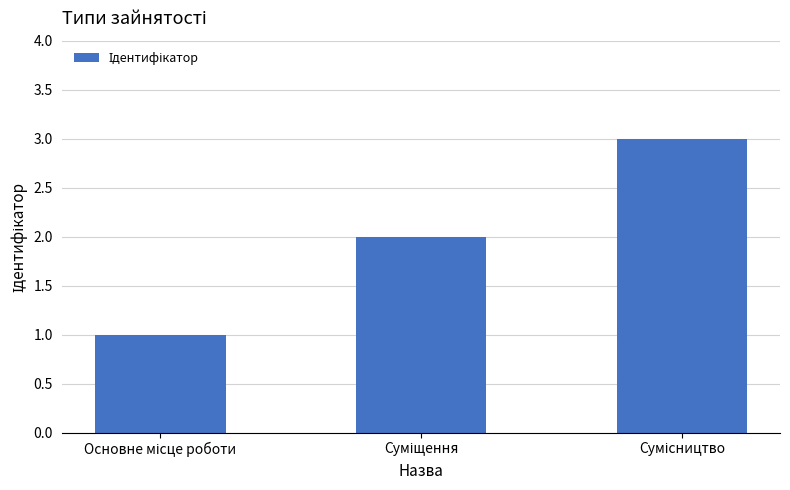

Reading right to left, extract all data points from this chart.

3	2	1